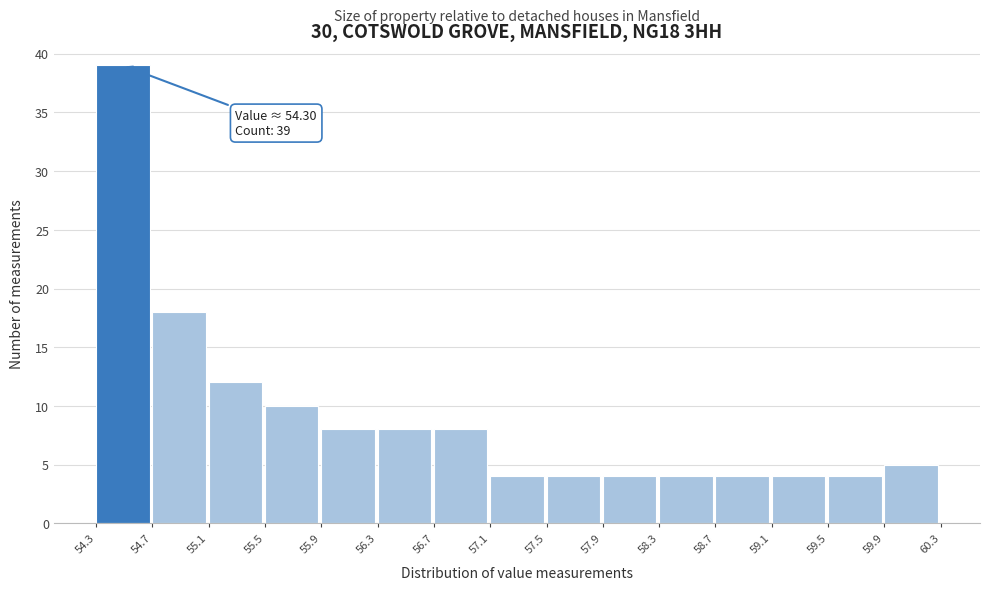

Over which range of the x-axis is the bar tallest?

54.3 to 54.7